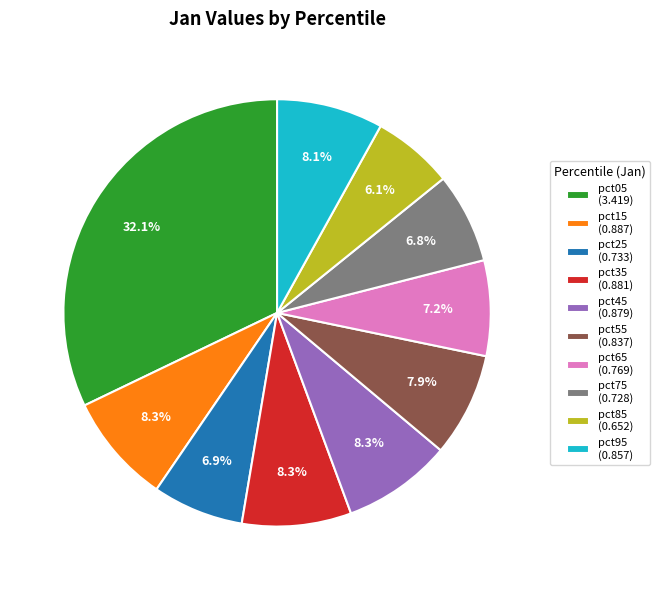

Combined, what portion of the pie is pct55 and pct05?

40.0%